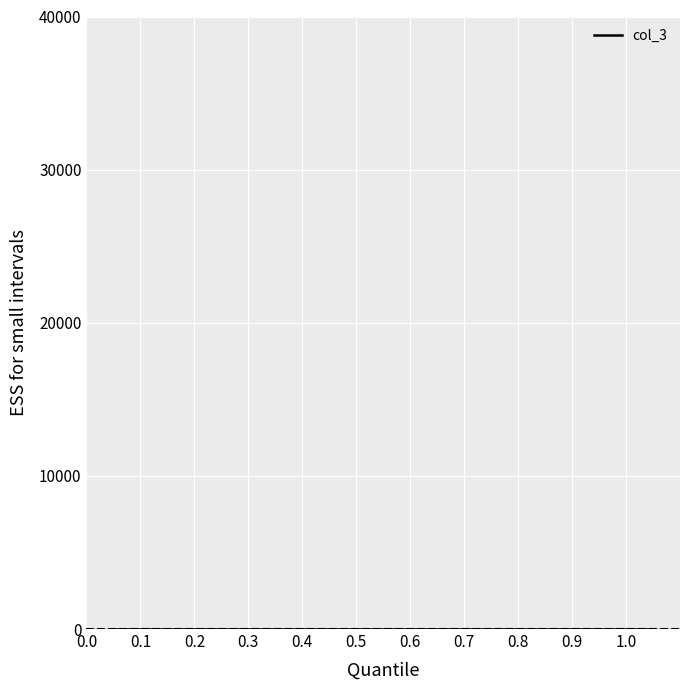

How many values are below 16?

10